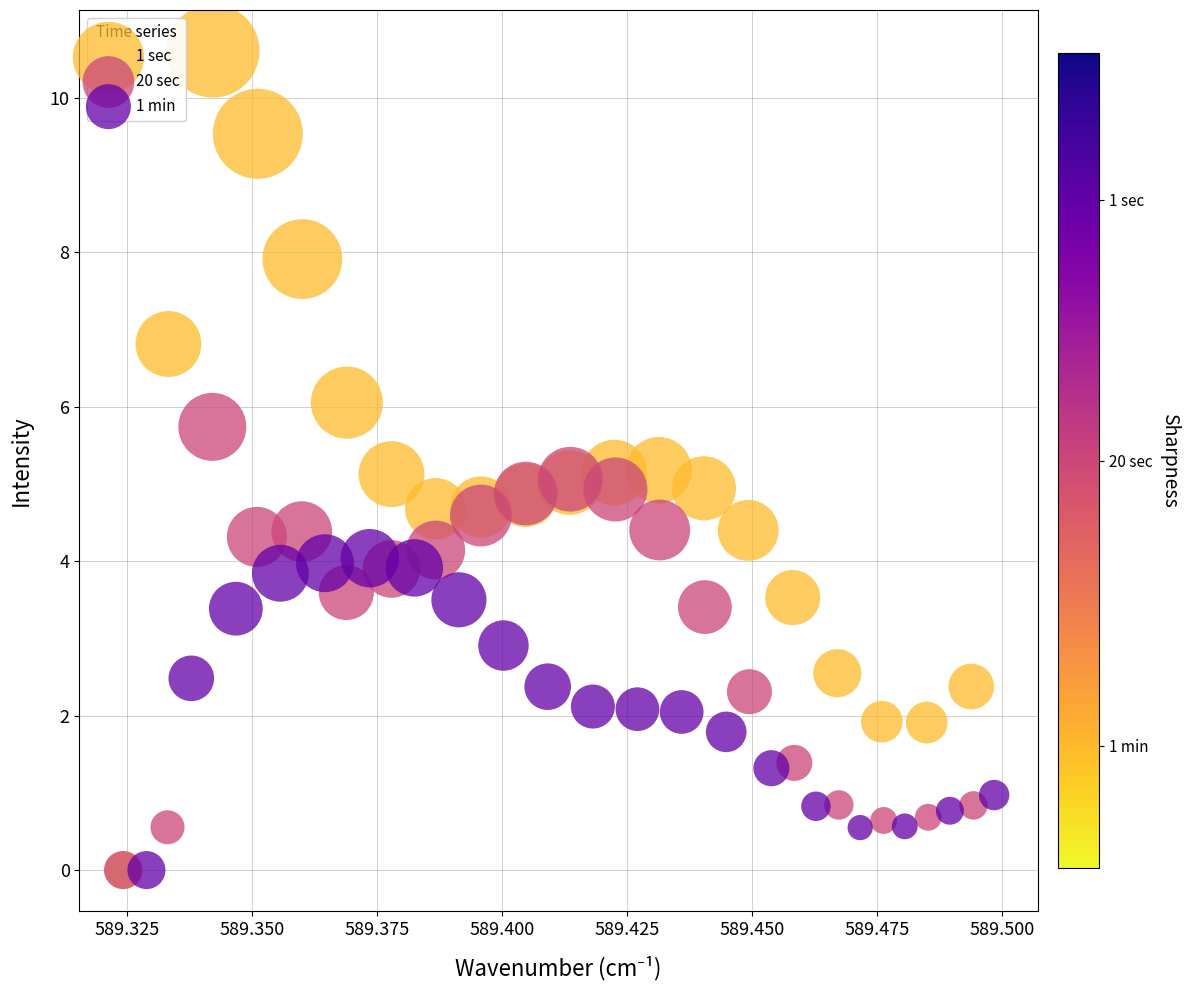

Which series has the largest Y range (max minus min)?

1 sec